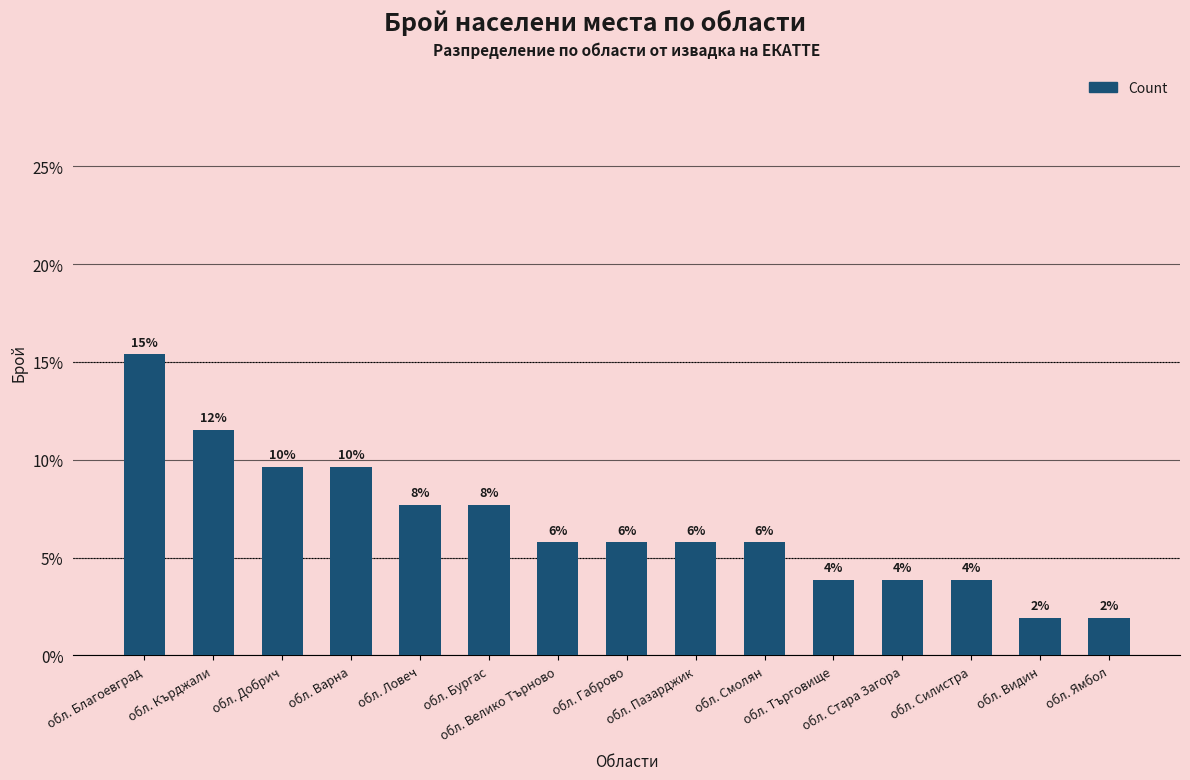

What is the ratio of the value at обл. Бургас to the value at обл. Силистра?

2.0